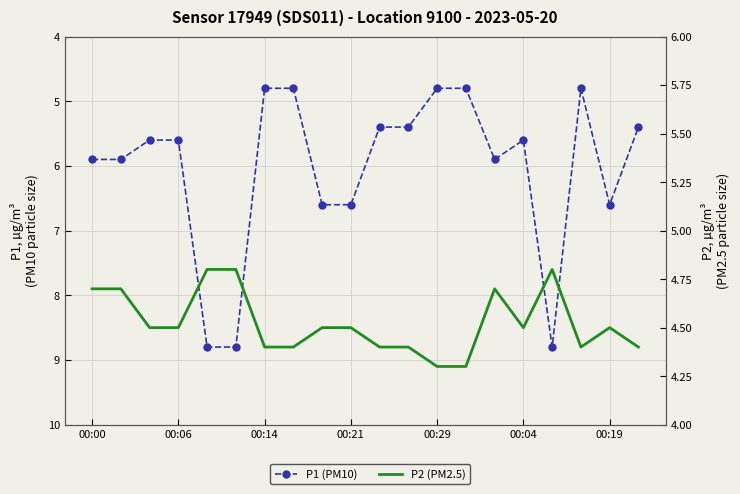

What is the total value across all series at 13?

9.1